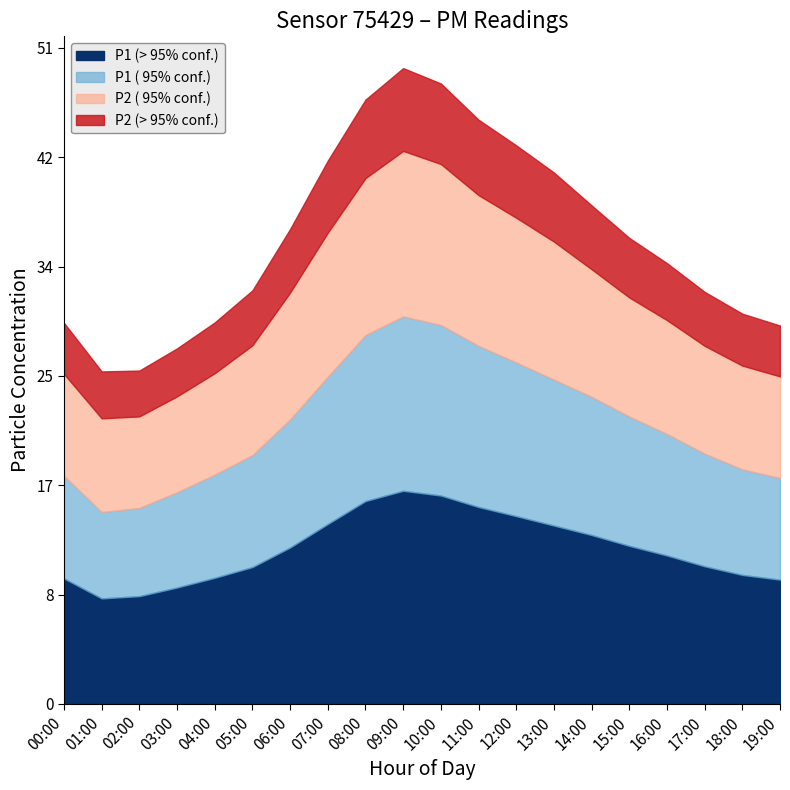

What is the total value across all series at 04:00?

29.7